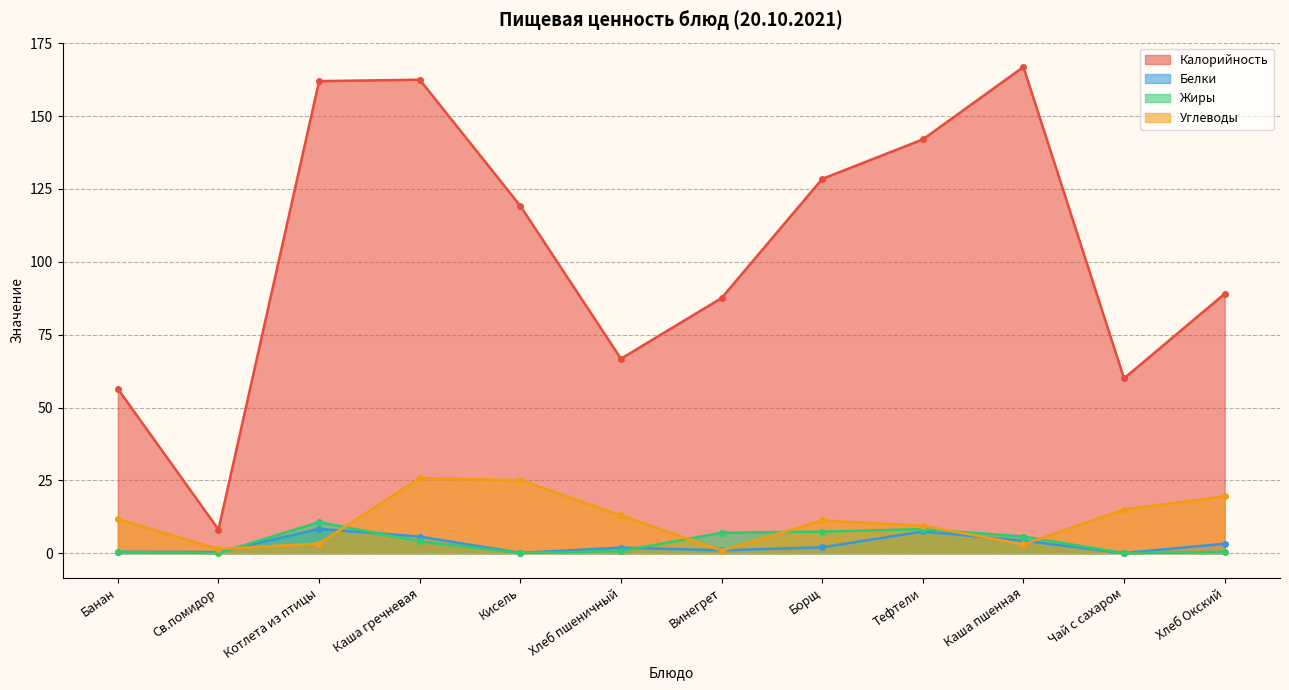

What is the total value across all series at Винегрет?

96.5